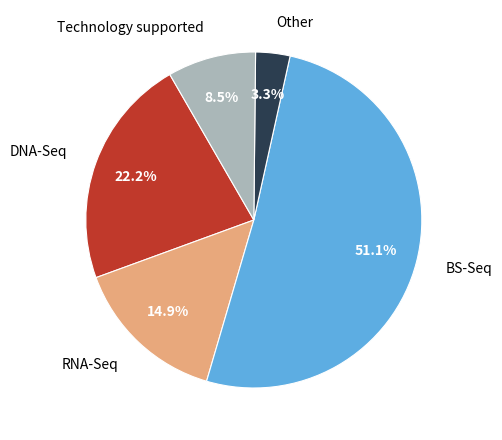

Is Other the majority of the pie?

No